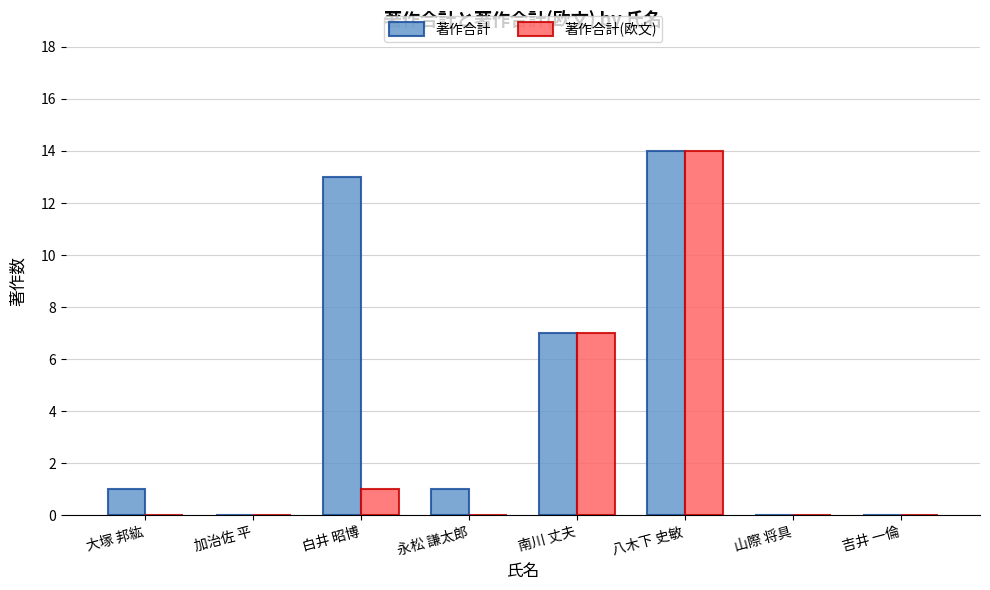

Reading right to left, extract all data points from this chart.

著作合計: 吉井 一倫=0	山際 将具=0	八木下 史敏=14	南川 丈夫=7	永松 謙太郎=1	白井 昭博=13	加治佐 平=0	大塚 邦紘=1
著作合計(欧文): 吉井 一倫=0	山際 将具=0	八木下 史敏=14	南川 丈夫=7	永松 謙太郎=0	白井 昭博=1	加治佐 平=0	大塚 邦紘=0